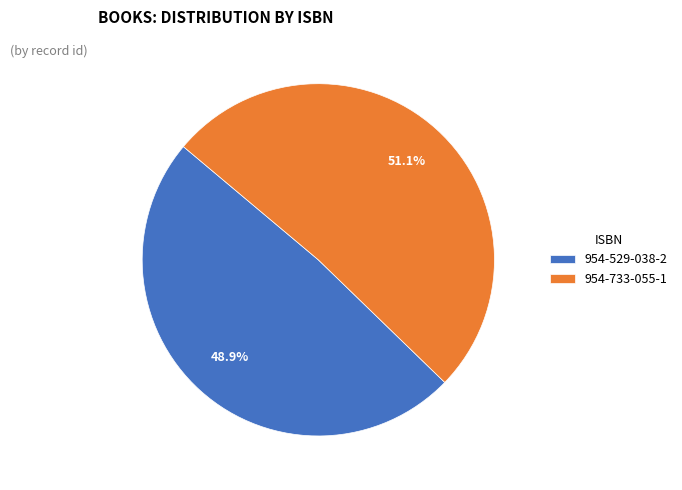

To the nearest percent, what portion does 954-529-038-2 represent?

49%